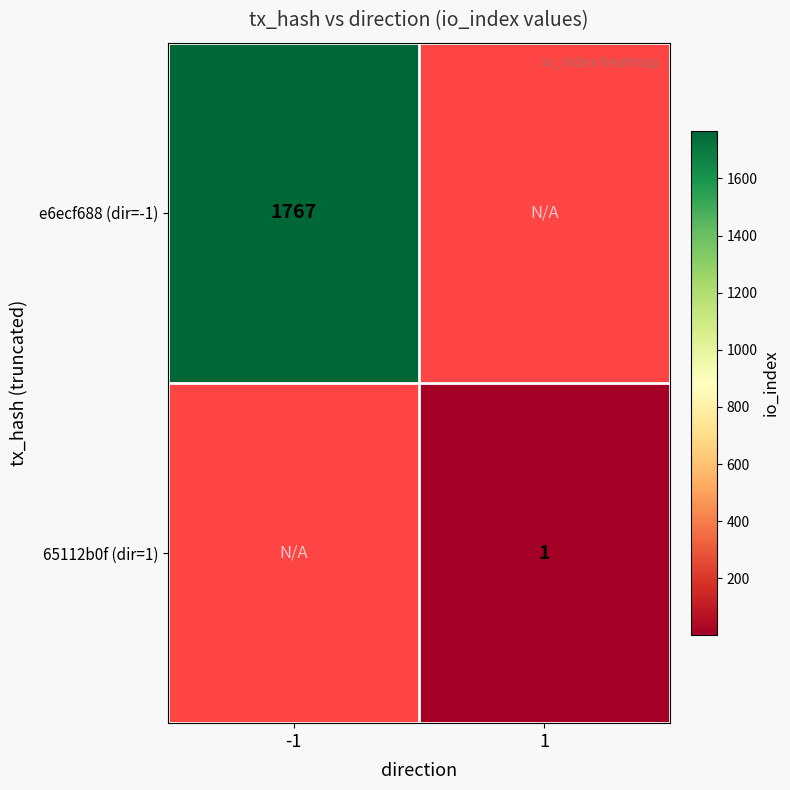

At how many categories does at least one series exceed 1269?

1